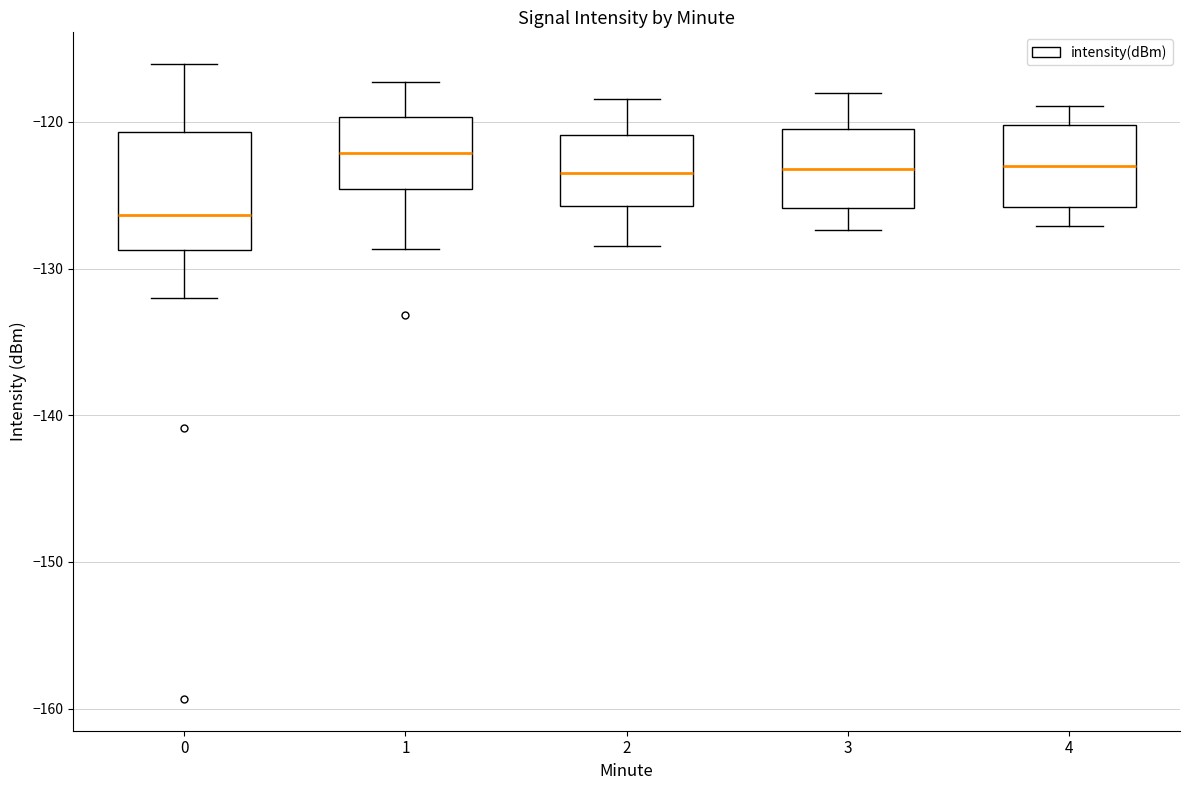

Which box is the tallest, from its lower edge to its upper edge?

0